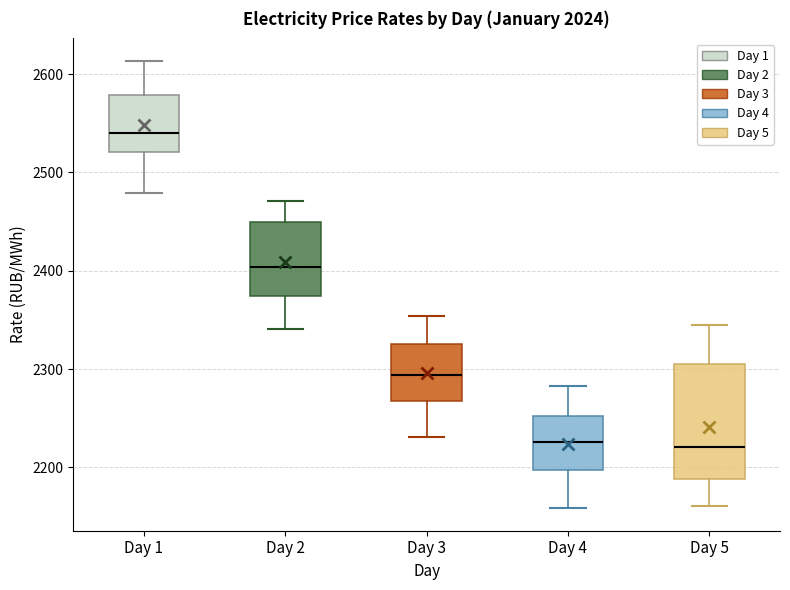

Reading left to right, read every box against the y-axis: the position of its median line, the range the box covers, and the ends of its whiskers. The values are not printed on the chart, so give them approximately, as read against the axis.

Day 1: median 2540, box 2520 to 2580, whiskers 2480 to 2610
Day 2: median 2400, box 2370 to 2450, whiskers 2340 to 2470
Day 3: median 2290, box 2270 to 2330, whiskers 2230 to 2350
Day 4: median 2230, box 2200 to 2250, whiskers 2160 to 2280
Day 5: median 2220, box 2190 to 2310, whiskers 2160 to 2340